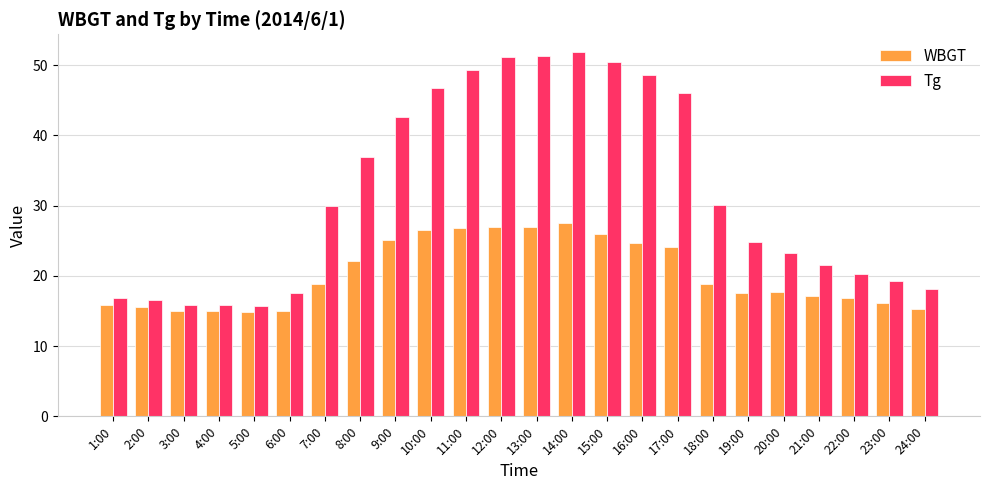

What are all the series names shown in the legend?

WBGT, Tg